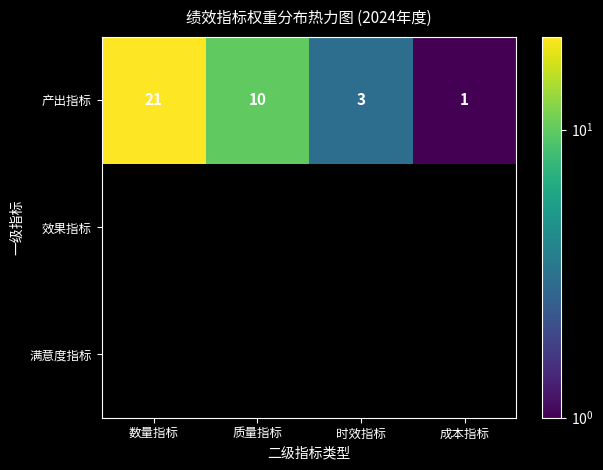

How many categories are shown in the chart?

4